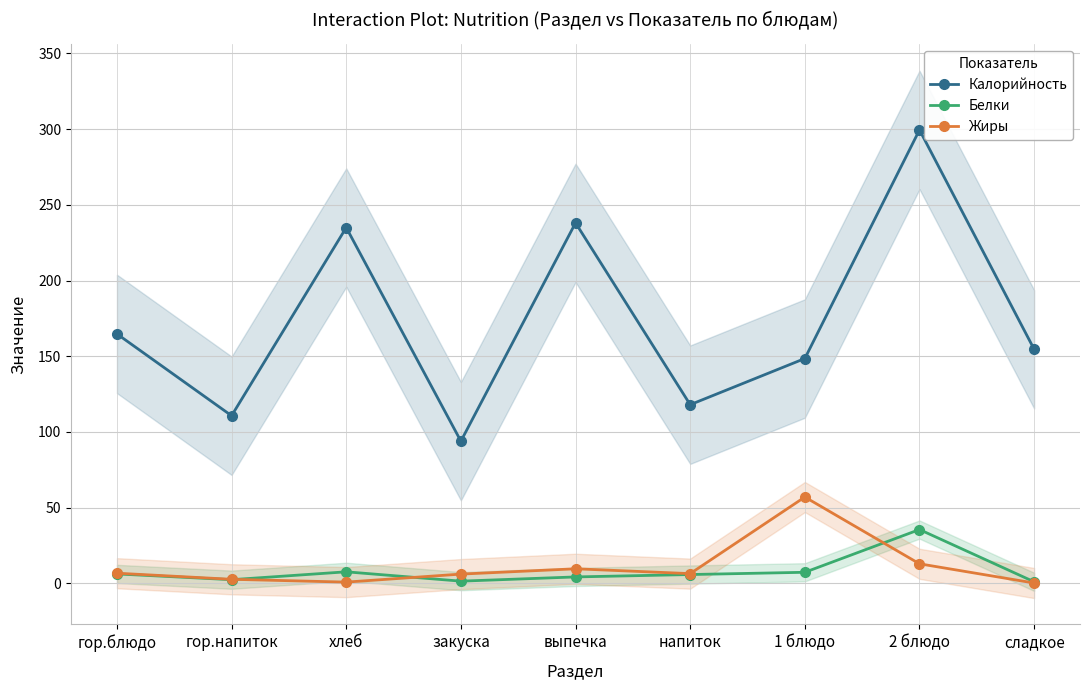

True or false: Белки and Калорийность intersect in this chart.

False